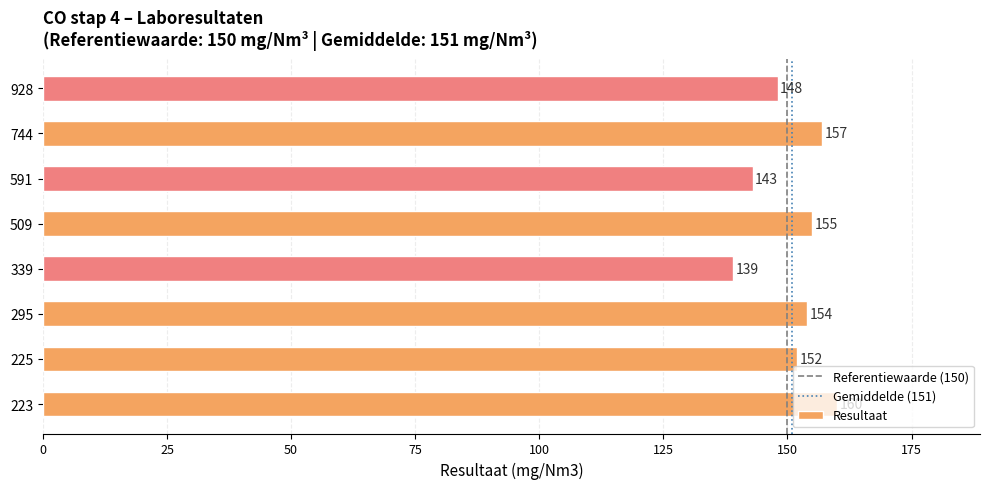

Rank the categories by value from highest to lowest.

223, 744, 509, 295, 225, 928, 591, 339